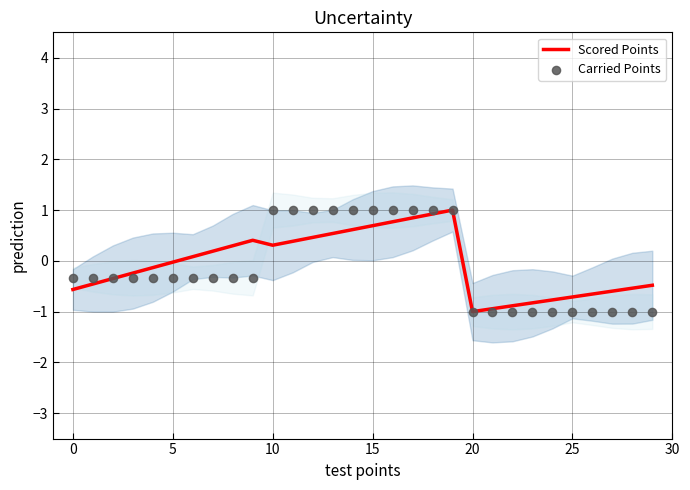

Which series has the widest spread of Y values?

Scored Points